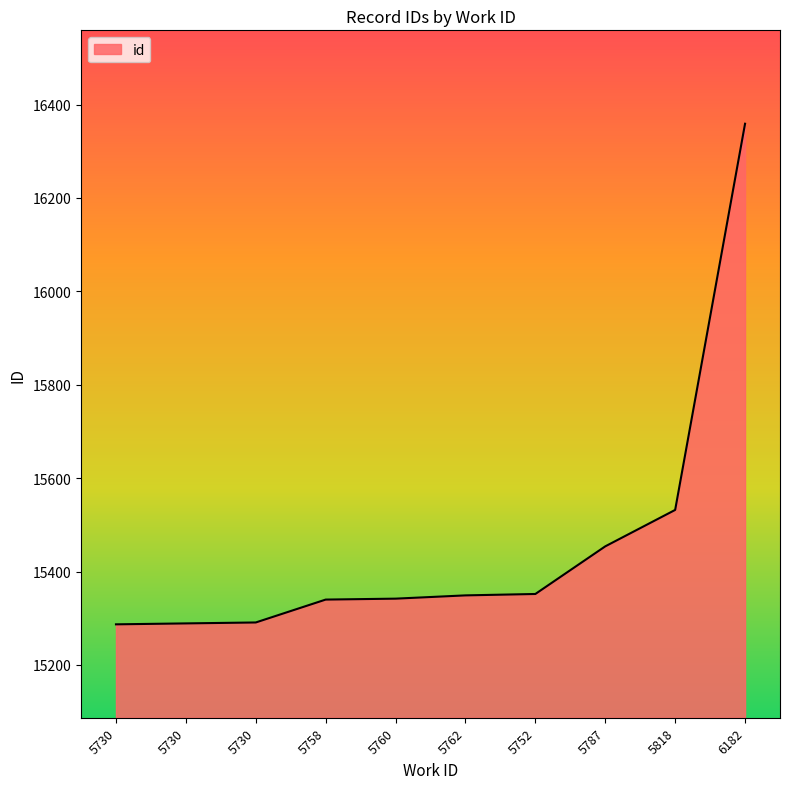

Reading left to right, extract all data points from this chart.

5730=15287	5730=15289	5730=15291	5758=15340	5760=15342	5762=15349	5752=15352	5787=15454	5818=15532	6182=16359